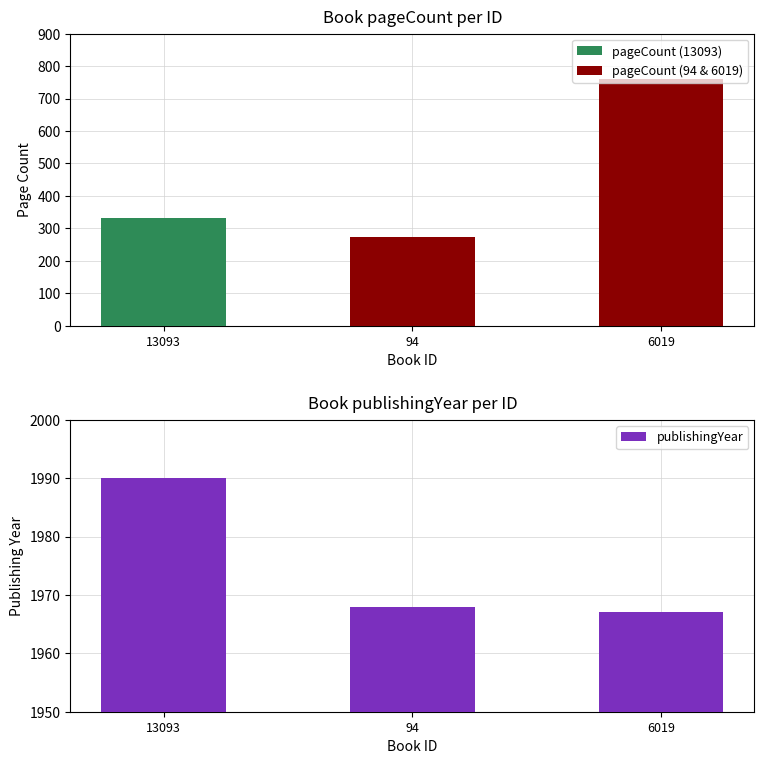

What is the average value?

1975